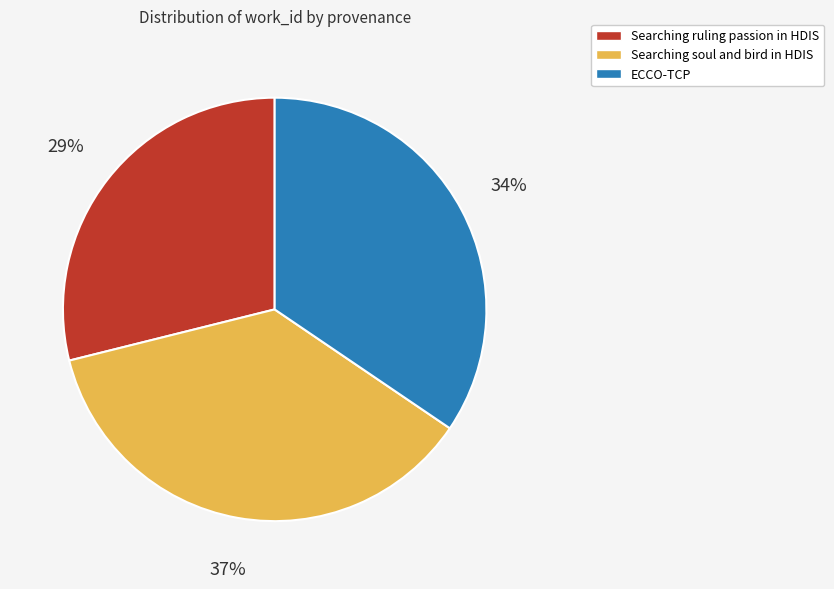

To the nearest percent, what percentage of the pie is Searching soul and bird in HDIS?

37%